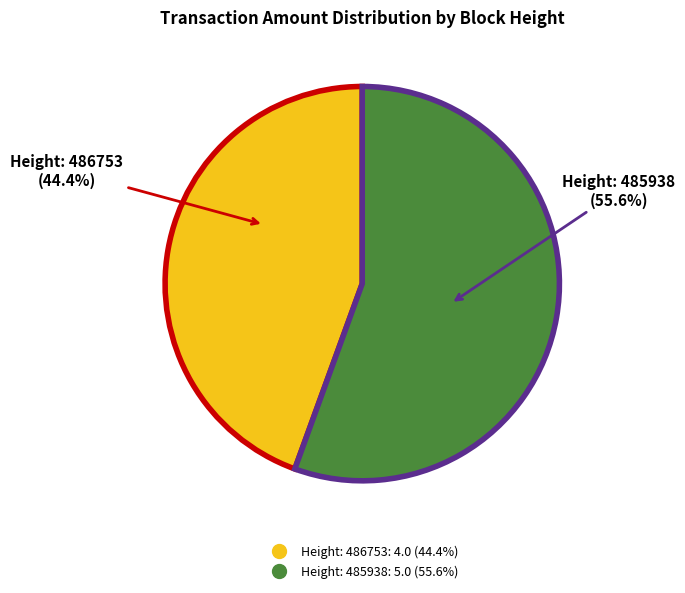

What is the ratio of the value at Height: 486753 to the value at Height: 485938?

0.8